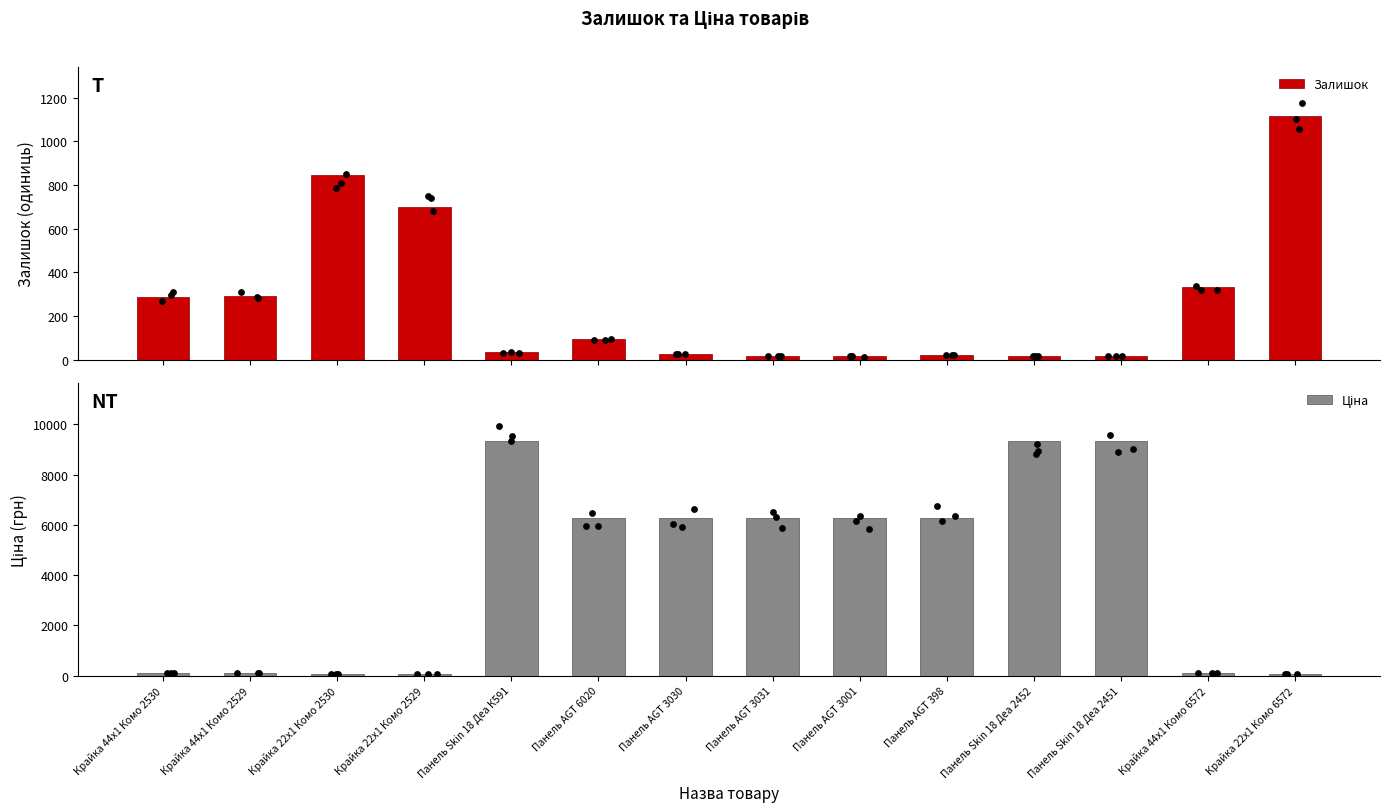

Which series has the largest Y range (max minus min)?

Ціна